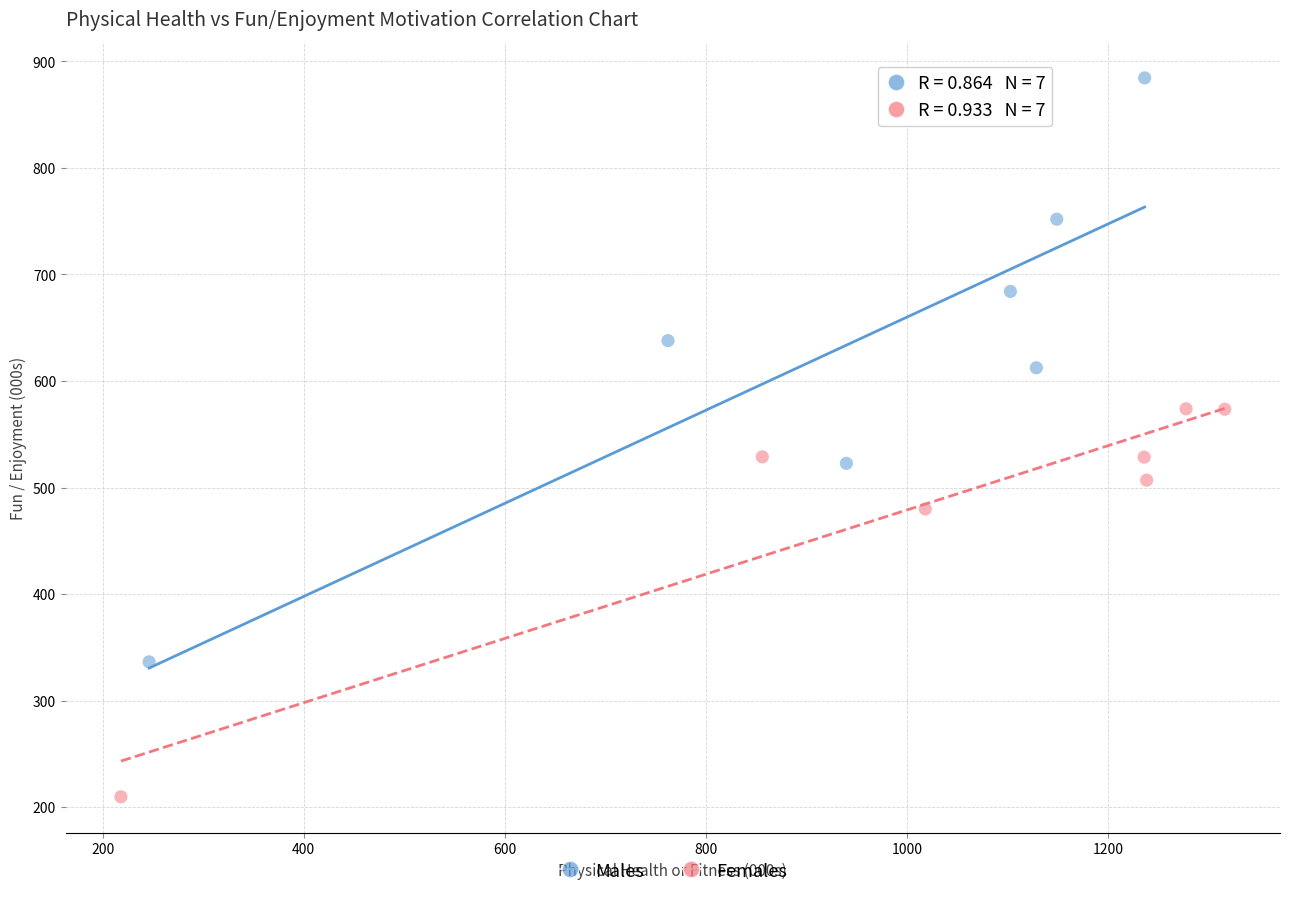

Which series contains the highest Y value?

Males